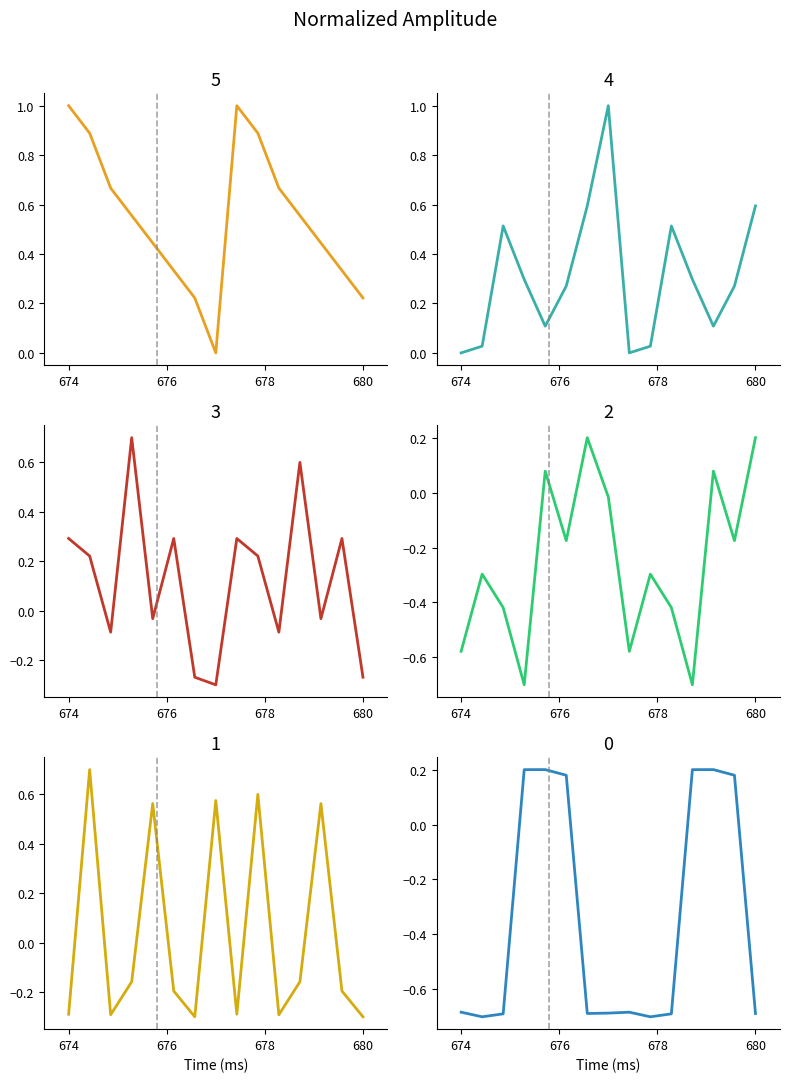

Reading right to left, what are all the values shown in this chart?

Temp: 0.2	0.3	0.4	0.6	0.7	0.9	1.0	0.0	0.2	0.3	0.4	0.6	0.7	0.9	1.0
Humidity: 0.6	0.3	0.1	0.3	0.5	0.0	0.0	1.0	0.6	0.3	0.1	0.3	0.5	0.0	0.0
SDS_P1: -0.3	0.3	-0.0	0.6	-0.1	0.2	0.3	-0.3	-0.3	0.3	-0.0	0.7	-0.1	0.2	0.3
SDS_P2: 0.2	-0.2	0.1	-0.7	-0.4	-0.3	-0.6	-0.0	0.2	-0.2	0.1	-0.7	-0.4	-0.3	-0.6
Max_cycle: -0.3	-0.2	0.6	-0.2	-0.3	0.6	-0.3	0.6	-0.3	-0.2	0.6	-0.2	-0.3	0.7	-0.3
Samples: -0.7	0.2	0.2	0.2	-0.7	-0.7	-0.7	-0.7	-0.7	0.2	0.2	0.2	-0.7	-0.7	-0.7